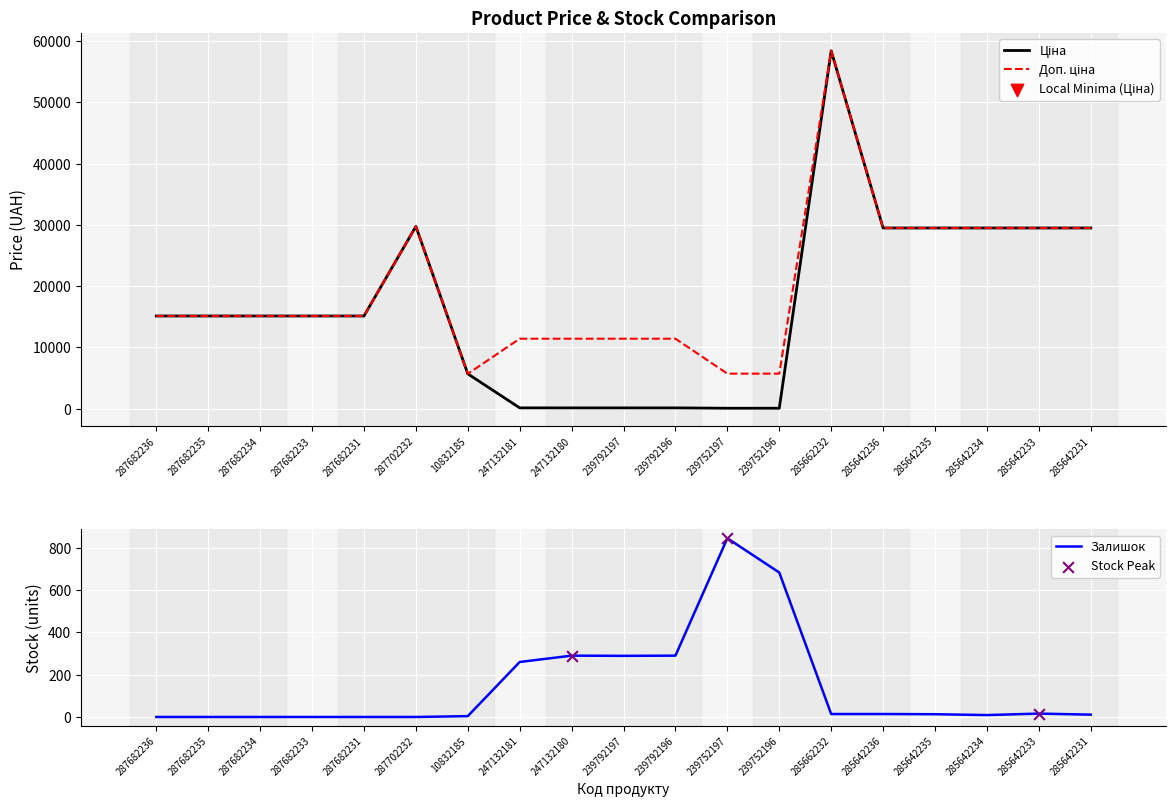

At how many categories does at least one series exceed 11081?

16